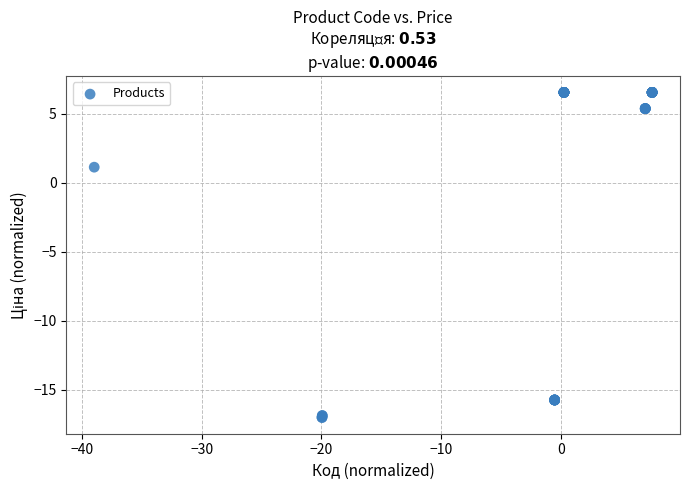

What Y value in the scatter plot is closest to -5?

1.1